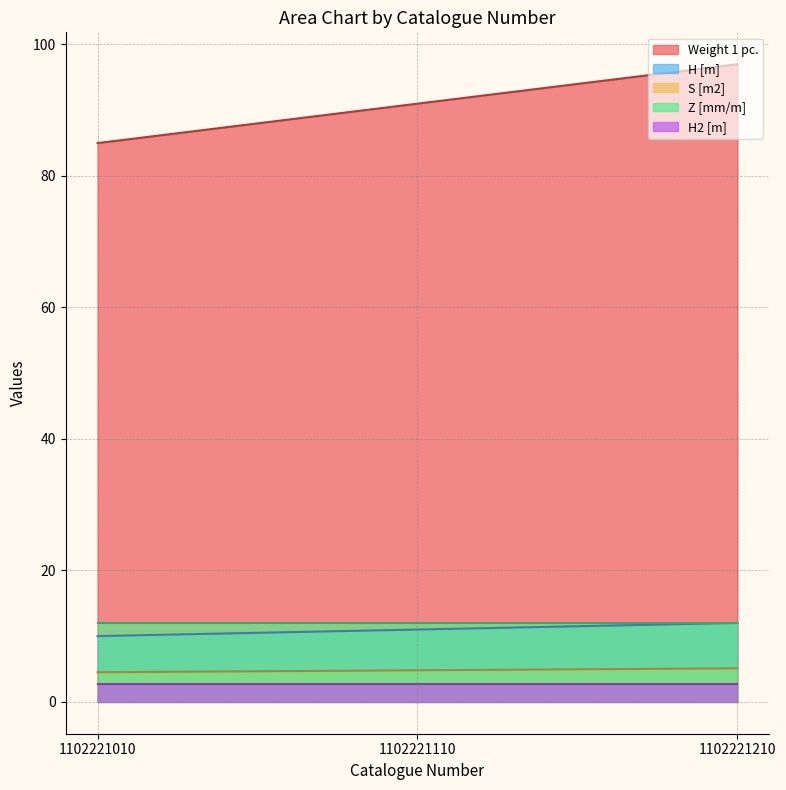

At which label is S [m2] closest to 4?

1102221010